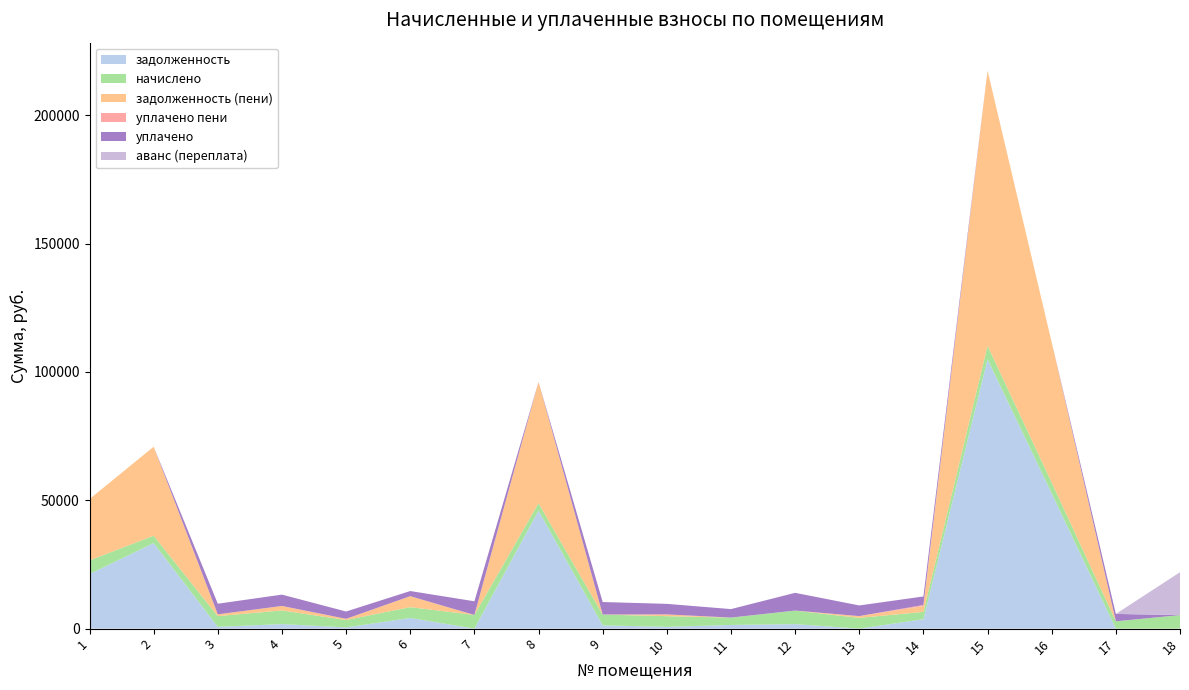

Reading left to right, list all the values displayed in this chart.

задолженность: 1=21274.7	2=33333.6	3=696.7	4=1773.1	5=478.6	6=4160.8	7=0.0	8=45993.1	9=1274.4	10=692.8	11=1428.0	12=1760.3	13=0.0	14=3675.2	15=104932.2	16=52699.3	17=0.0	18=0.0
начислено: 1=5296.2	2=2871.4	3=4180.0	4=5319.3	5=2871.4	6=4210.8	7=5327.0	8=2863.7	9=4210.8	10=4156.9	11=2855.9	12=5265.4	13=4187.7	14=2840.6	15=5273.2	16=4203.1	17=2863.7	18=5273.2
задолженность (пени): 1=23908.1	2=34663.3	3=696.7	4=1748.6	5=478.6	6=4274.5	7=0.0	8=47269.2	9=0.0	10=692.8	11=0.0	12=0.0	13=698.0	14=2284.8	15=107216.2	16=54630.2	17=0.0	18=0.0
уплачено пени: 1=0.0	2=0.0	3=0.0	4=0.0	5=0.0	6=0.0	7=0.0	8=0.0	9=15.7	10=0.0	11=28.3	12=17.8	13=2.6	14=417.7	15=0.0	16=0.0	17=0.0	18=0.0
уплачено: 1=0.0	2=0.0	3=4132.8	4=4409.0	5=2838.9	6=2000.0	7=5327.0	8=0.0	9=4865.0	10=4109.9	11=3299.7	12=6901.5	13=4140.4	14=3313.2	15=0.0	16=0.0	17=2863.7	18=0.0
аванс (переплата): 1=0.0	2=0.0	3=0.0	4=0.0	5=0.0	6=0.0	7=0.0	8=0.0	9=0.0	10=0.0	11=0.0	12=0.0	13=9.3	14=0.0	15=0.0	16=0.0	17=0.0	18=16714.6